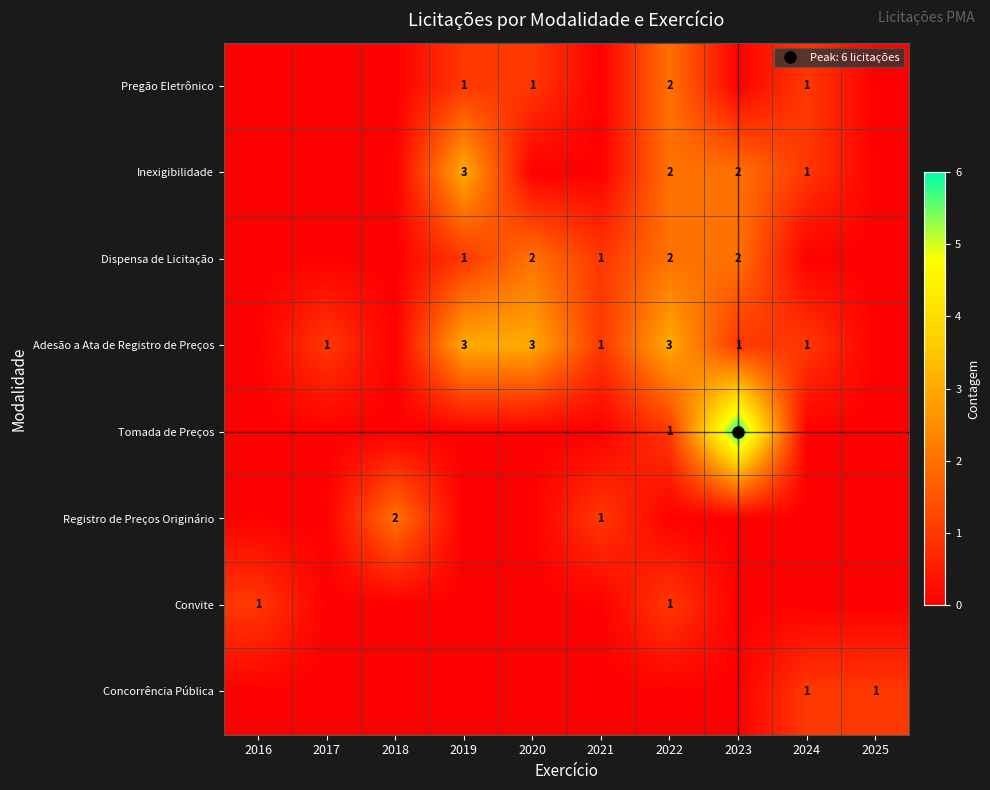

What is the sum of all Adesão a Ata de Registro de Preços values?

13